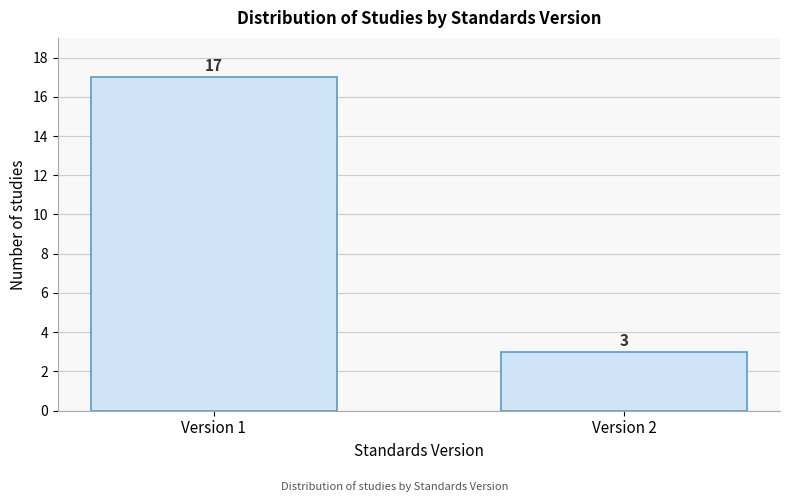

Reading left to right, what are all the values shown in this chart?

17	3